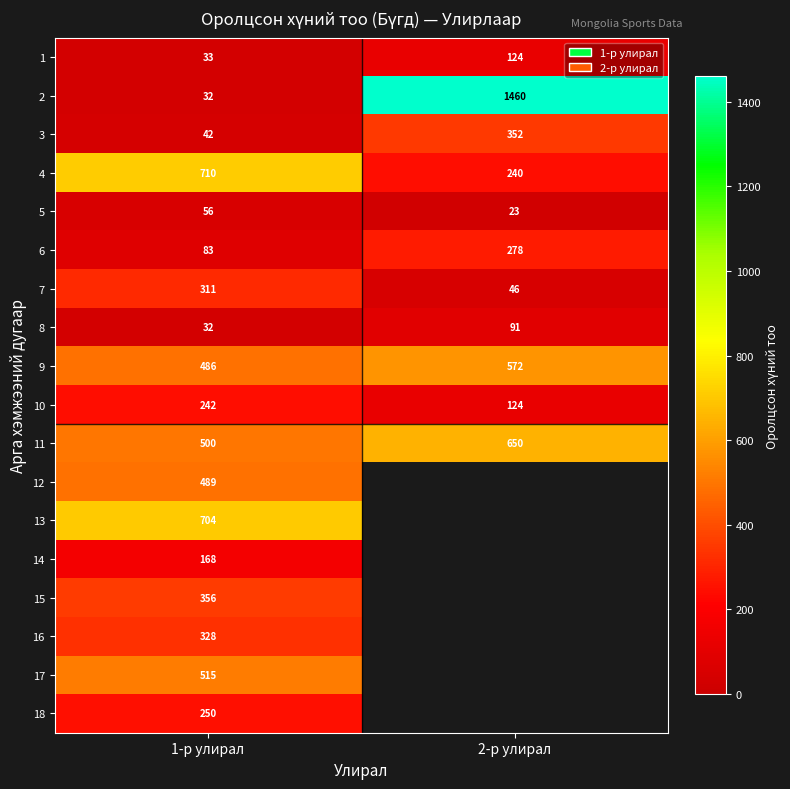

Which category has the highest value across all series?

2-р улирал